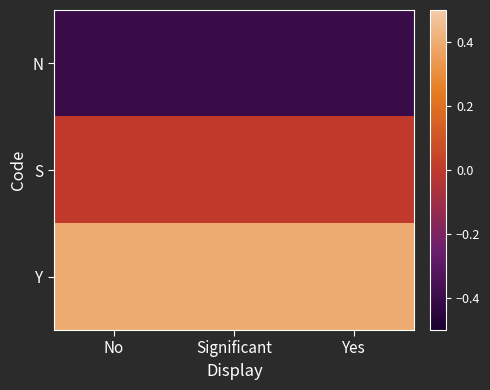

List the series in order of their peak value, lowest first.

N, S, Y